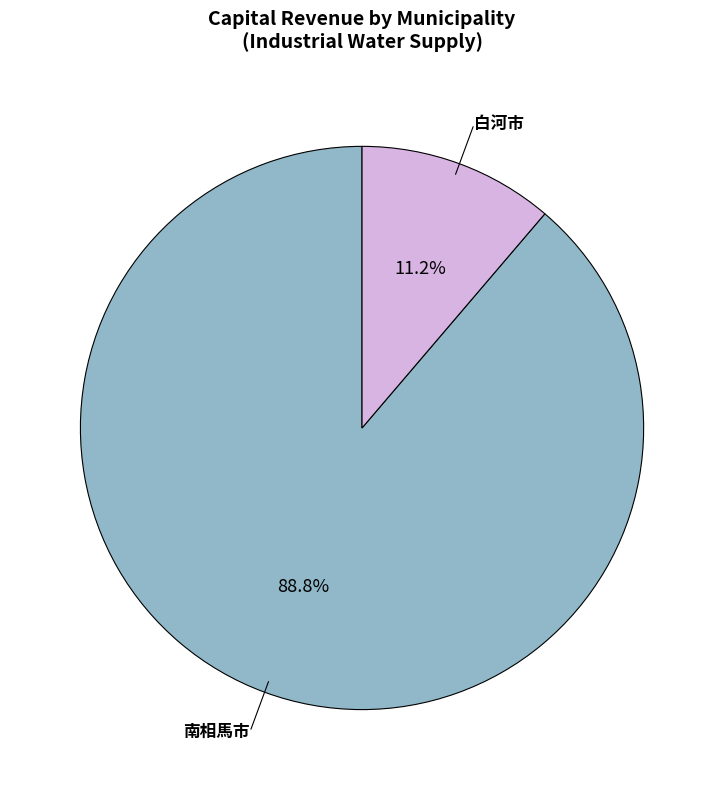

What is the total percentage of 白河市 and 南相馬市?

100.0%